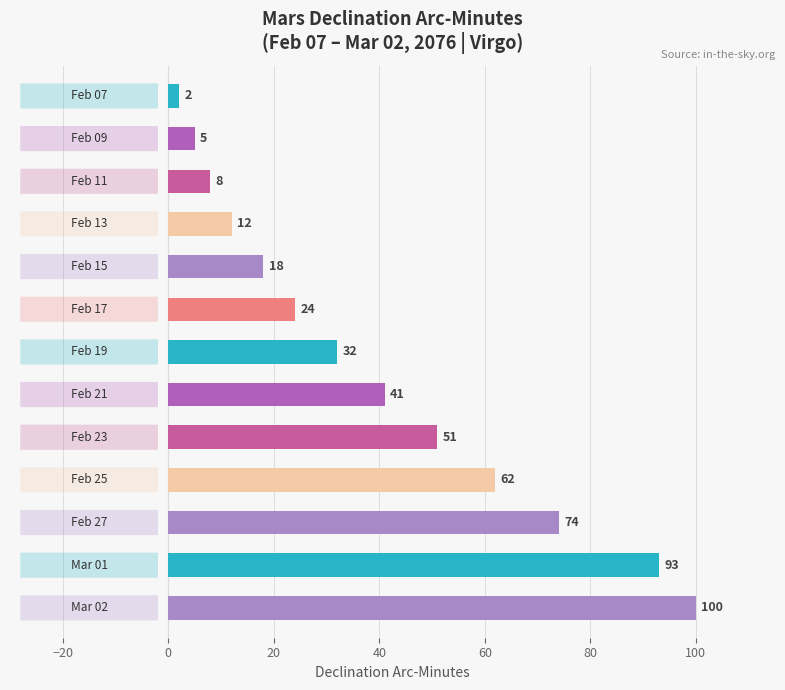

Are the bars grouped side by side (vs. stacked)?

No